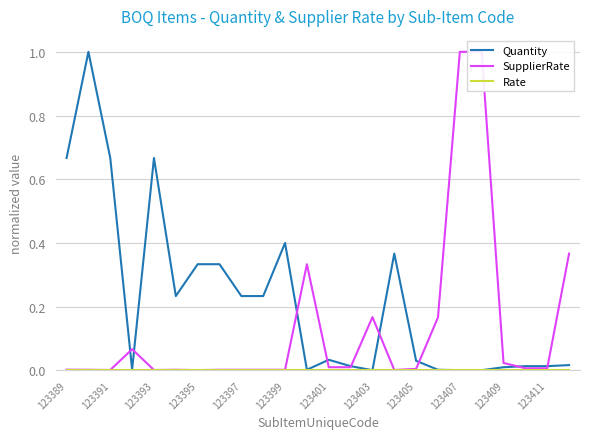

What is the maximum value for Quantity?

1.0